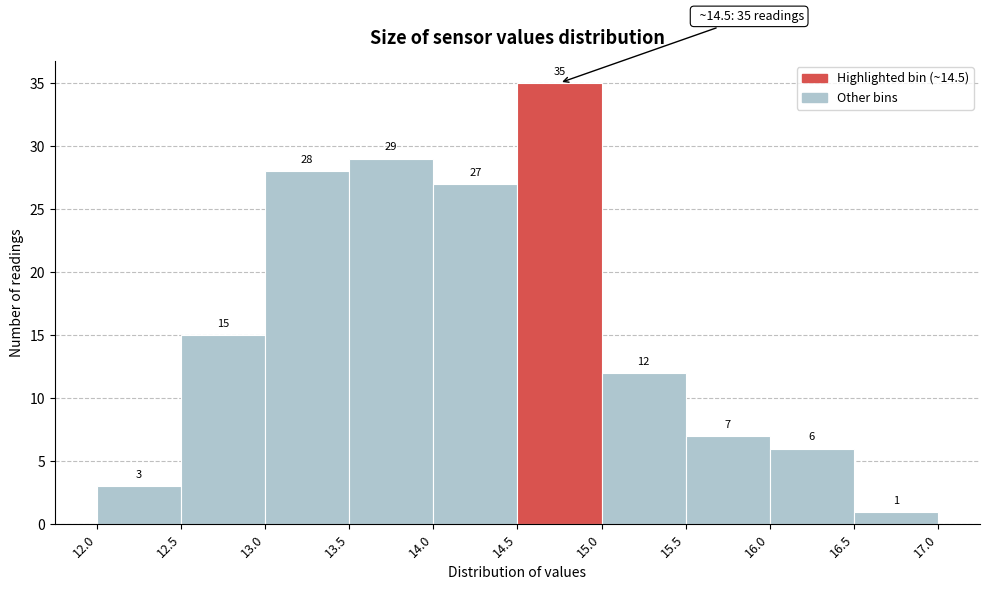

Reading left to right, list every bar in this chart as the range it spans on the x-axis followed by its height.

12.0 to 12.5: 3
12.5 to 13.0: 15
13.0 to 13.5: 28
13.5 to 14.0: 29
14.0 to 14.5: 27
14.5 to 15.0: 35
15.0 to 15.5: 12
15.5 to 16.0: 7
16.0 to 16.5: 6
16.5 to 17.0: 1